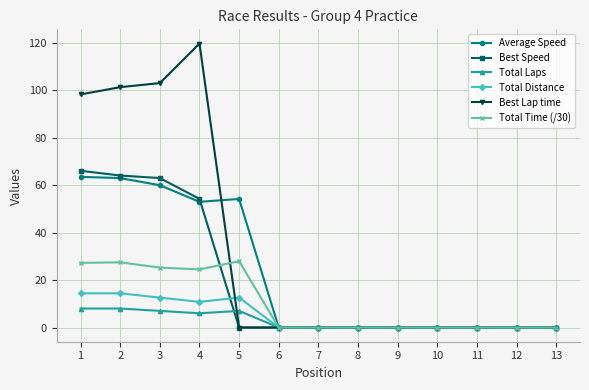

At how many categories does at least one series exceed 39?

5